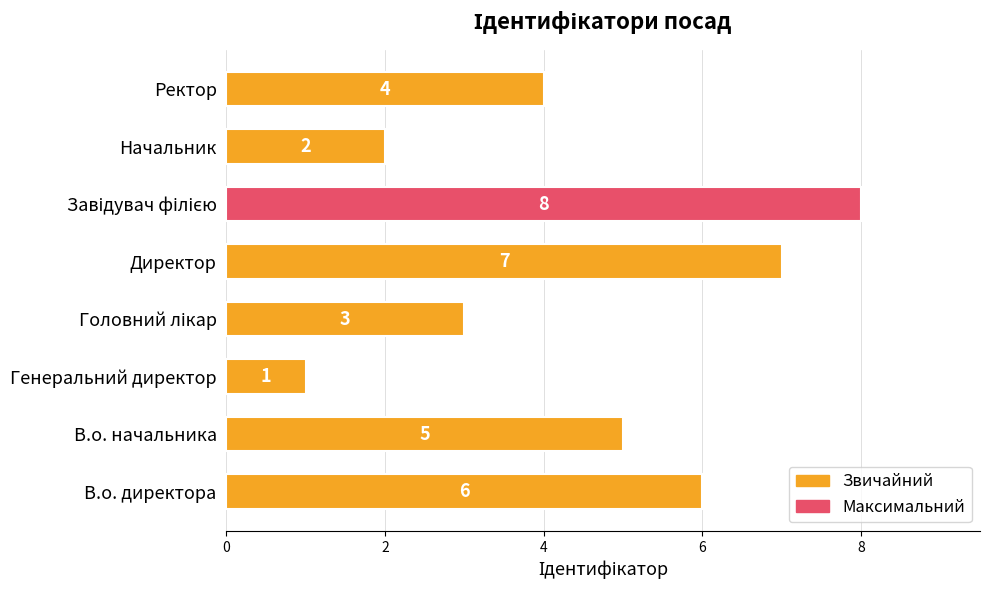

True or false: the data shows 2 at Генеральний директор.

False